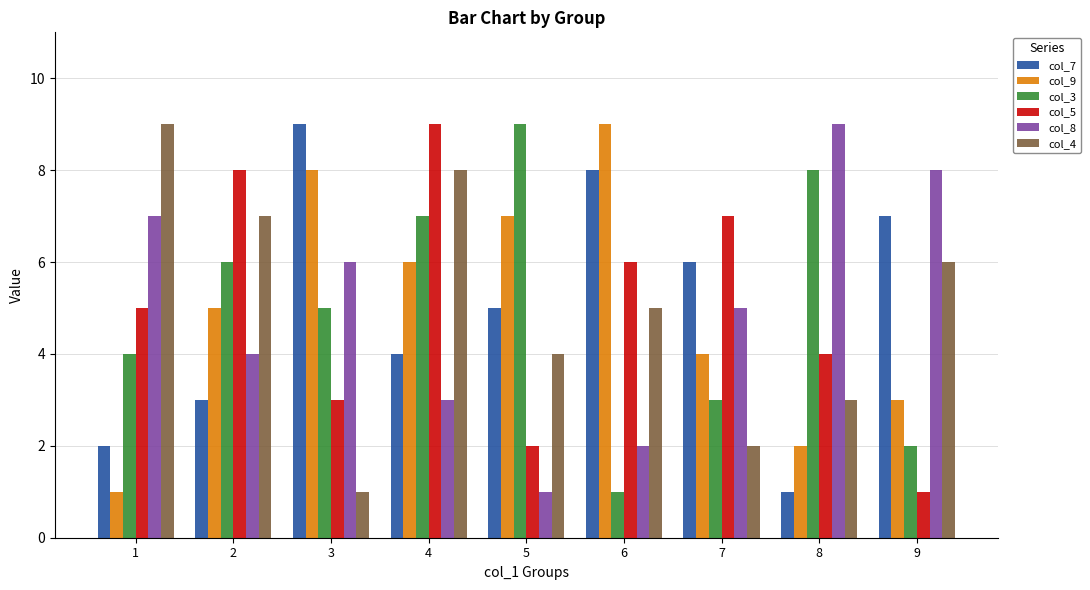

What value does the col_8 series have at 4?

3